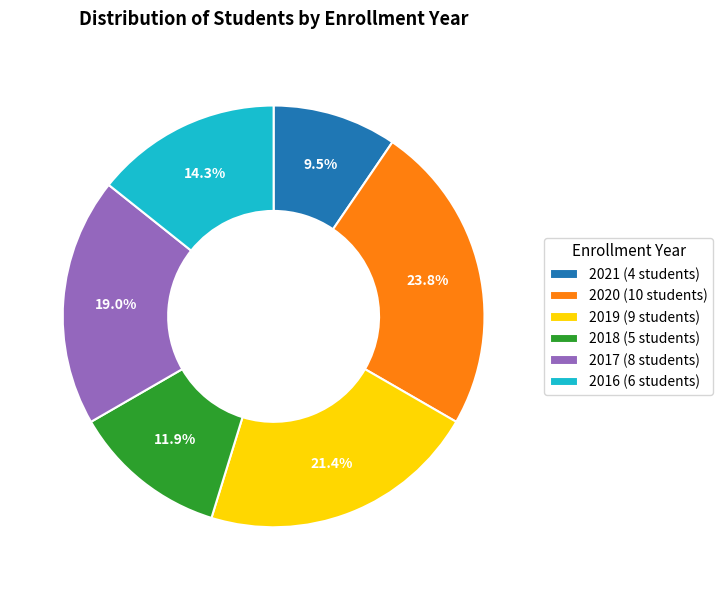

What is the ratio of the value at 2019 to the value at 2016?

1.5